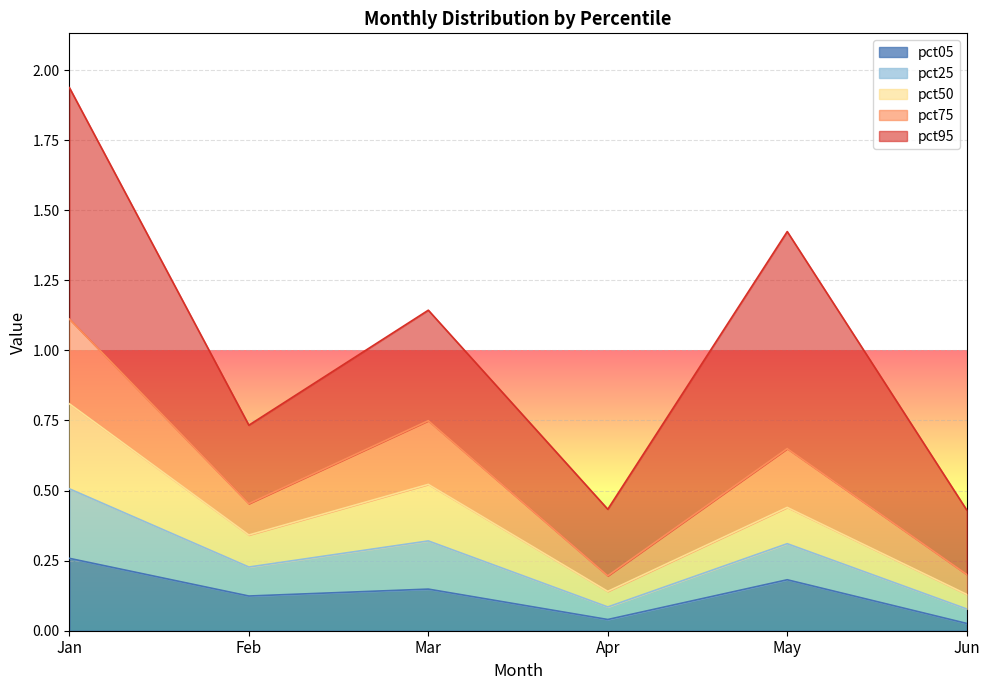

In pct05, how many points are lower than both neighbors (excluding endpoints)?

2